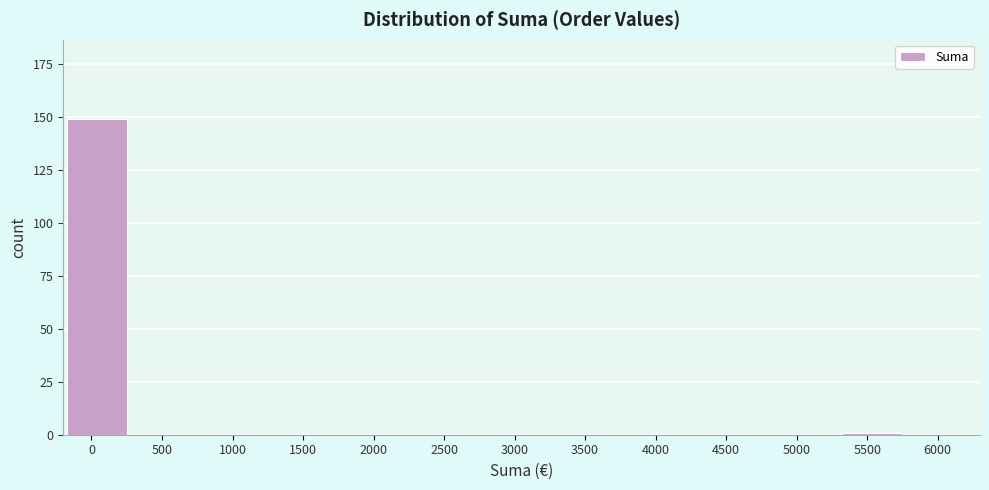

Reading right to left, list all the values displayed in this chart.

5500=1	5000=0	4500=0	4000=0	3500=0	3000=0	2500=0	2000=0	1500=0	1000=0	500=0	0=149